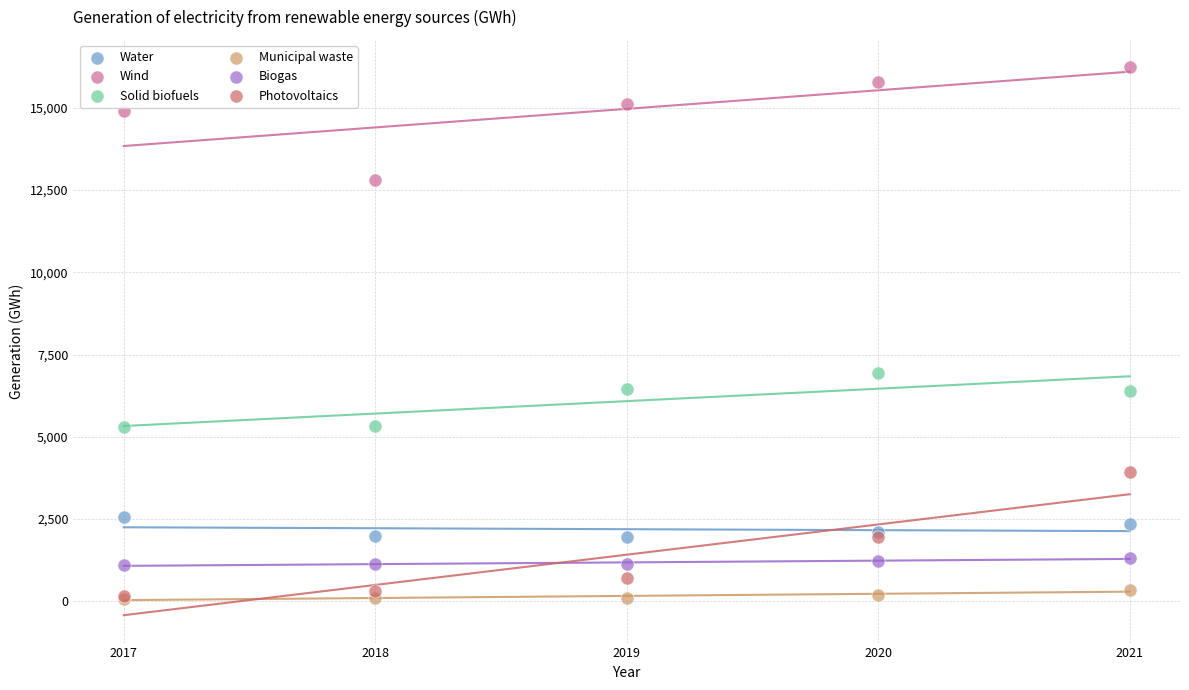

What are all the series names shown in the legend?

Water, Wind, Solid biofuels, Municipal waste, Biogas, Photovoltaics